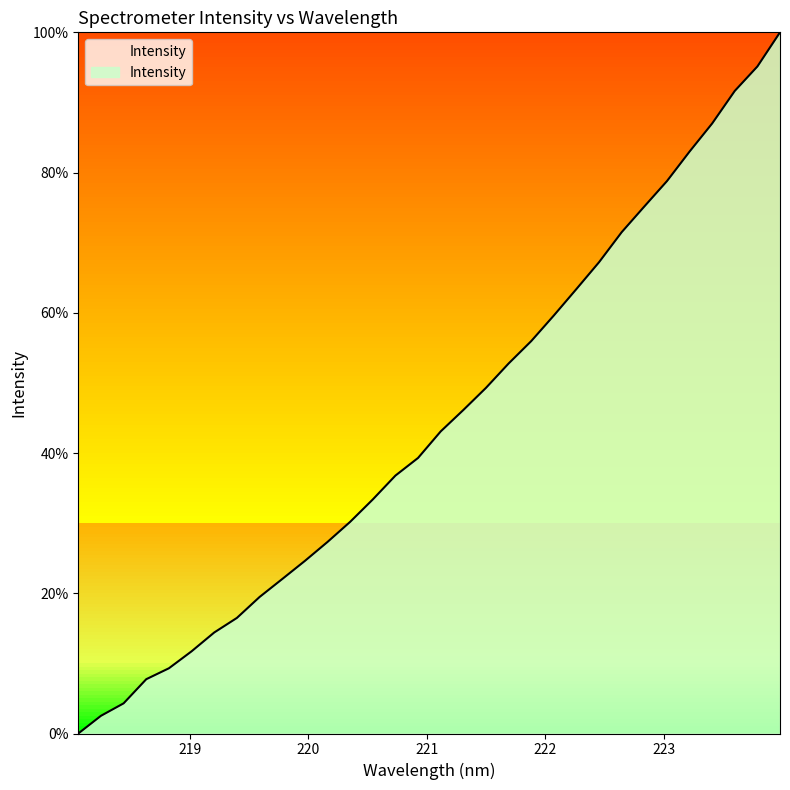

What is the maximum value shown in the chart?

100.0